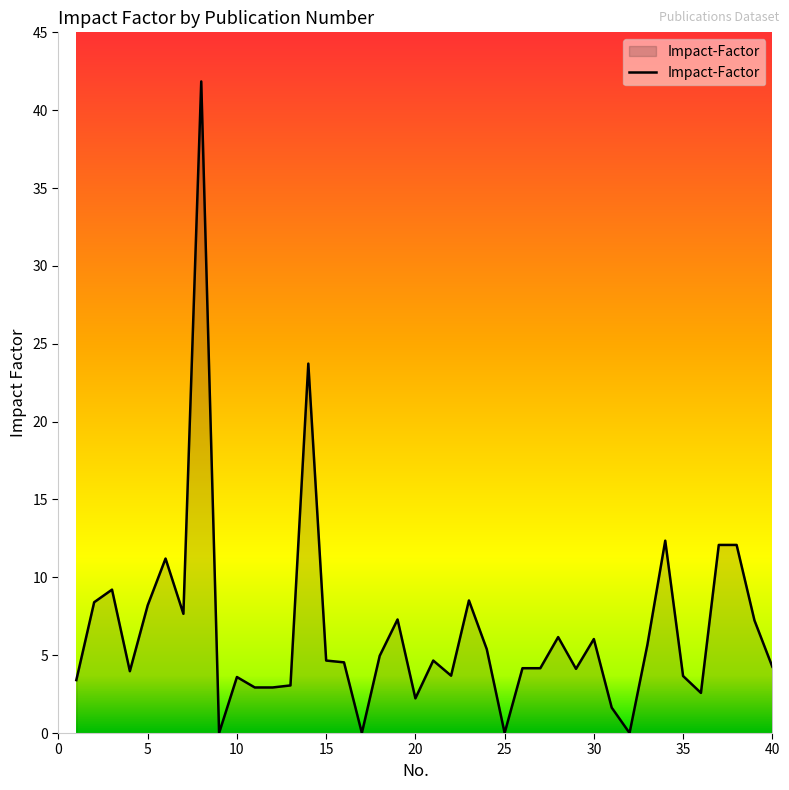

Does the chart have visible grid lines?

No